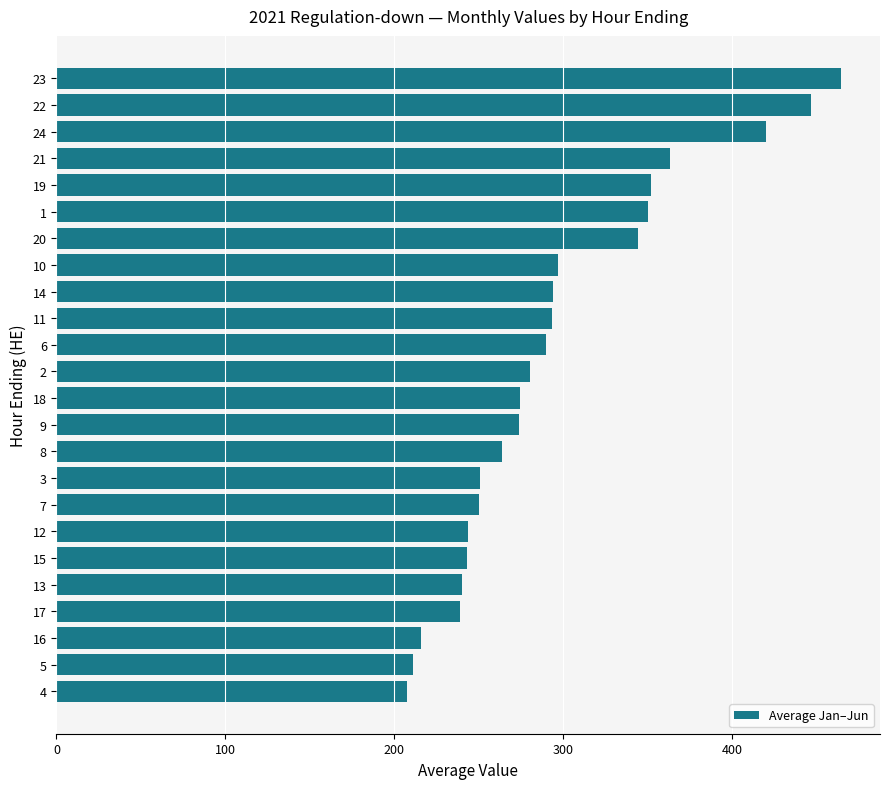

What is the change in value from 13 to 3?

+10.7